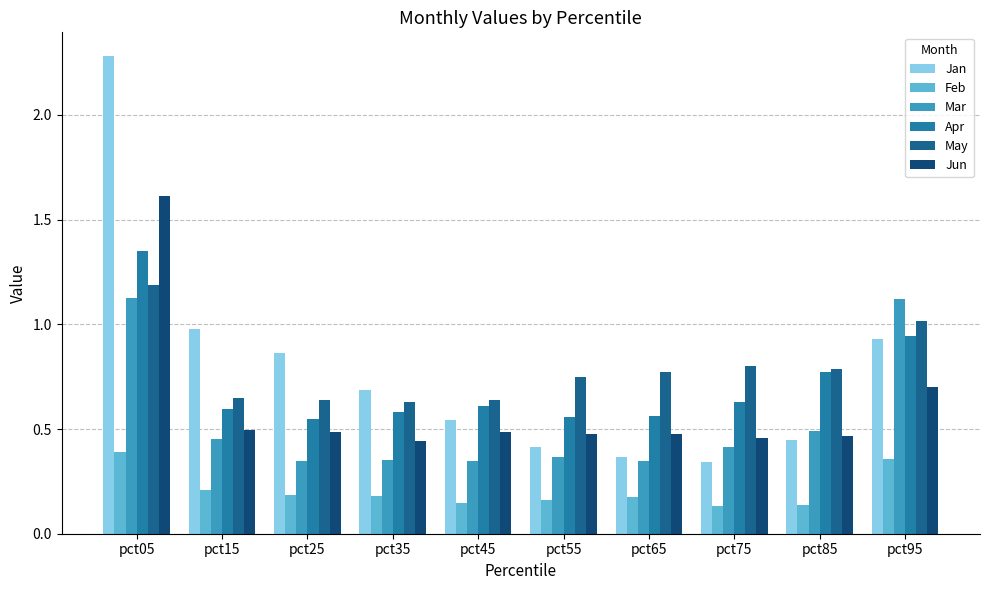

How many categories are shown in the chart?

10